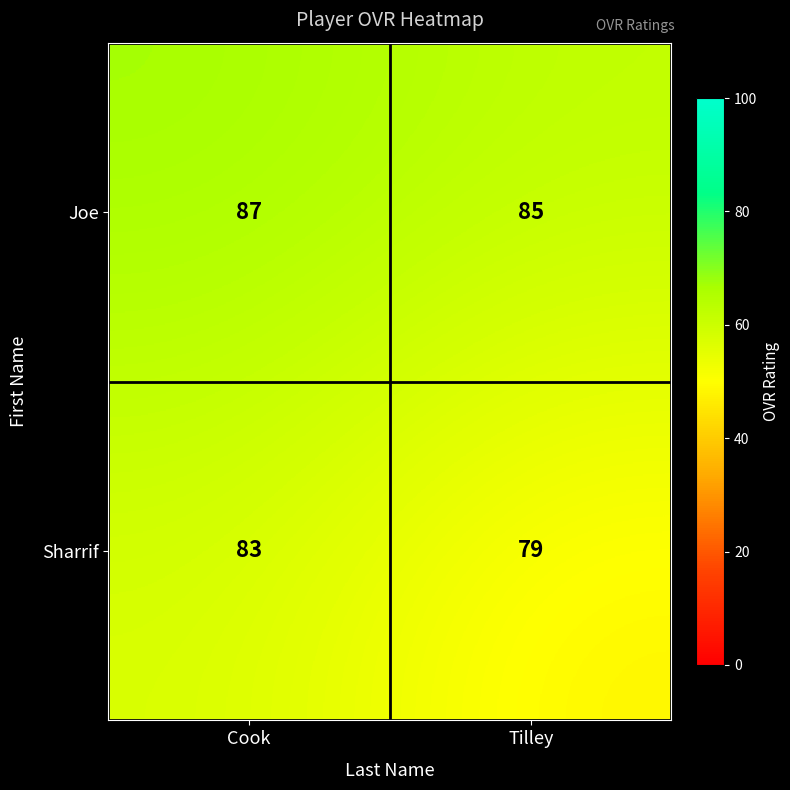

At how many categories does at least one series exceed 85?

1